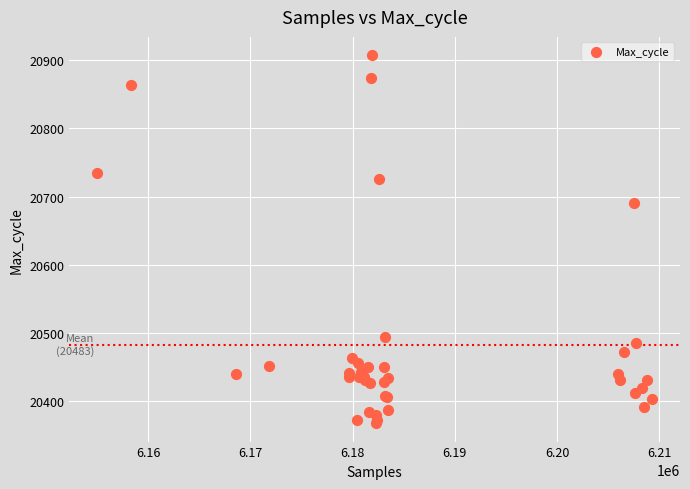

What Y value in the scatter plot is closest to 20637?

20690